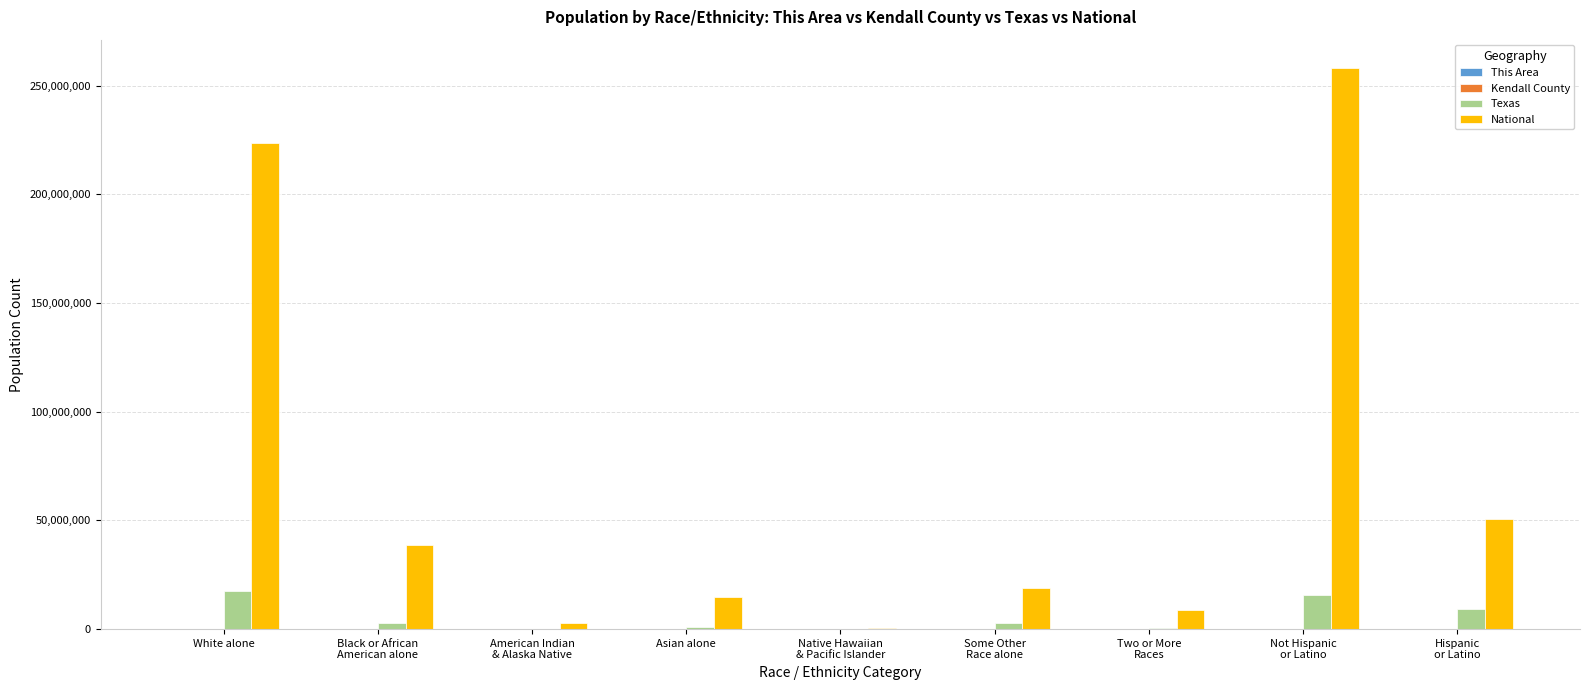

Which series has the largest total across all categories?

National